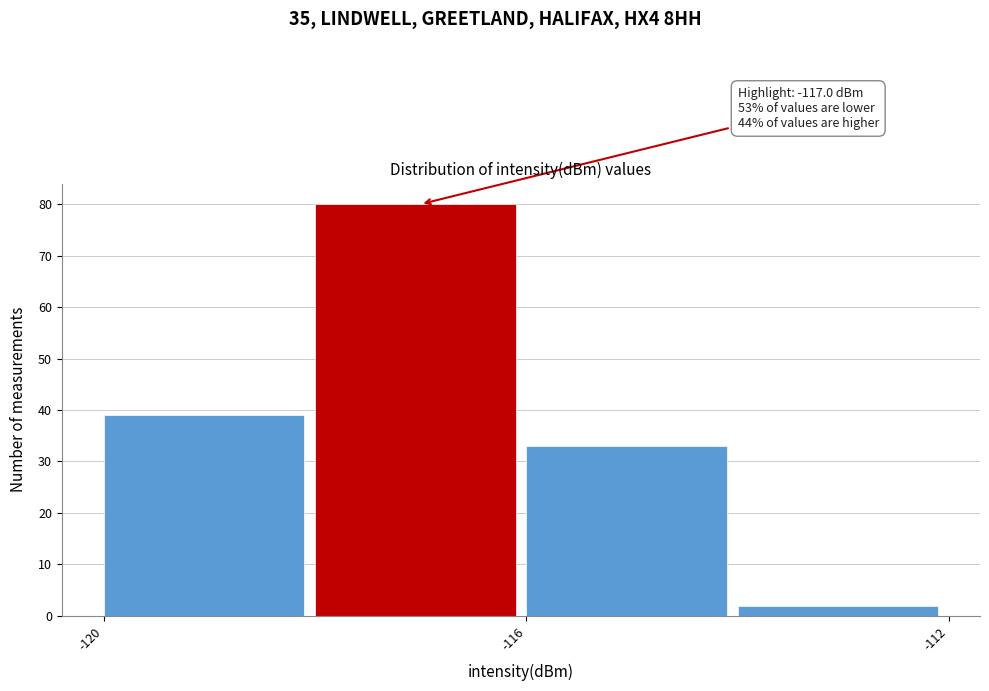

Over which range of the x-axis is the bar tallest?

-118 to -116